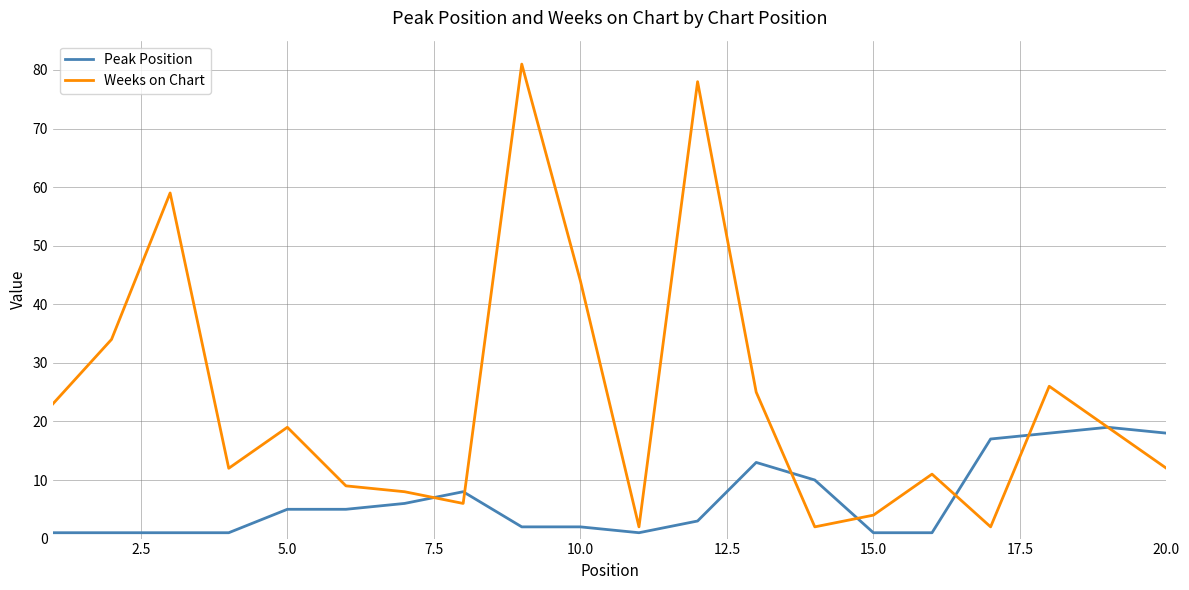

What is the maximum value shown in the chart?

81